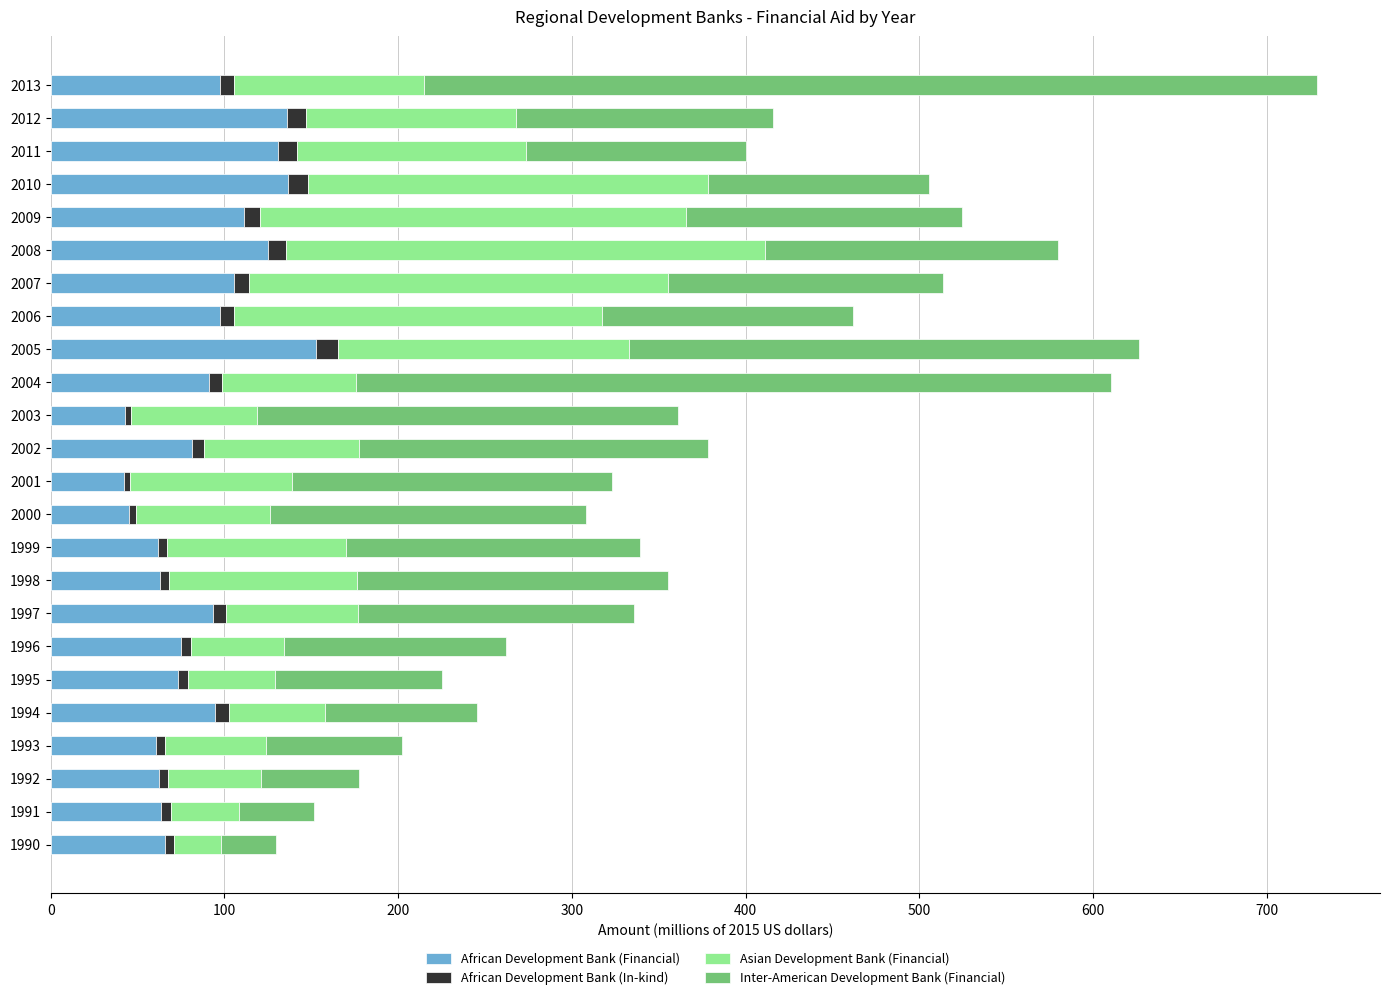

How many distinct data groups are displayed?

4